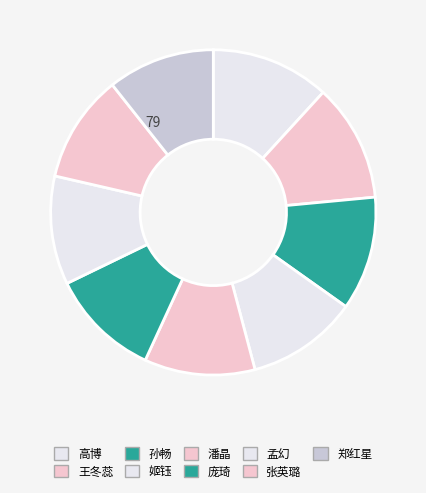

How many segments does this pie chart have?

9